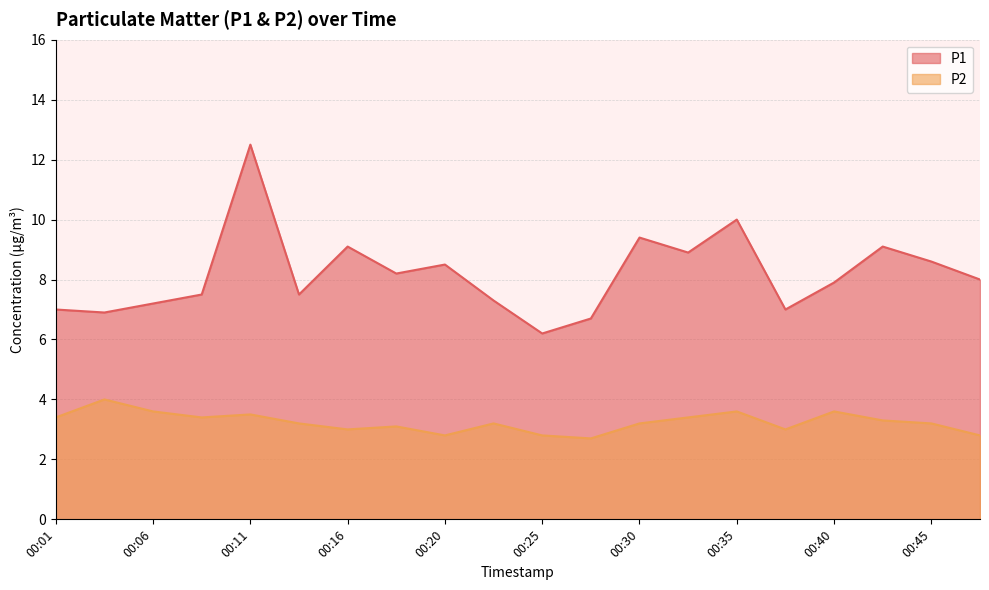

In P1, how many points are higher than both neighbors (excluding endpoints)?

6